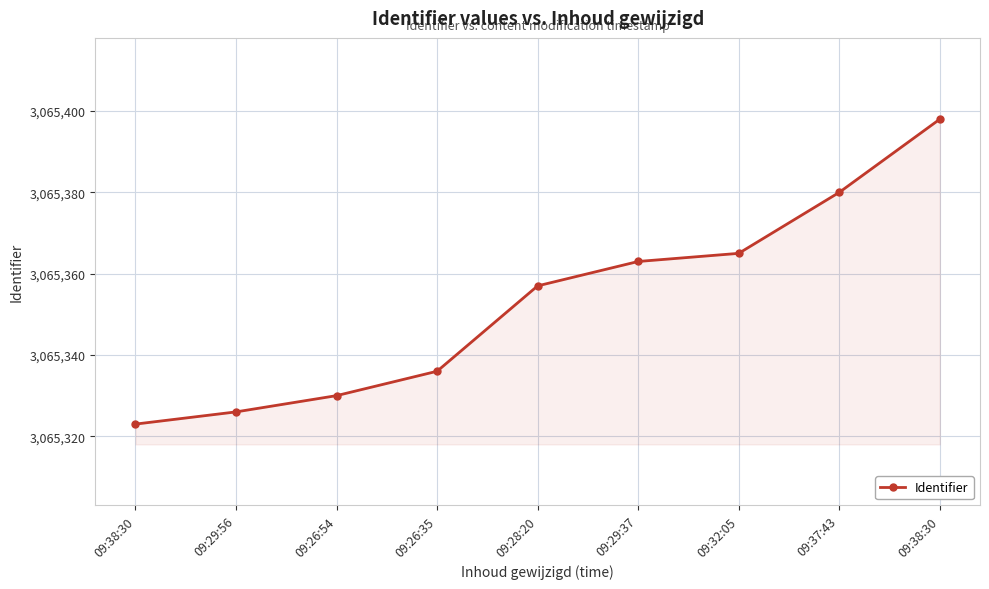

What is the difference between the values at 09:37:43 and 09:26:54?

50